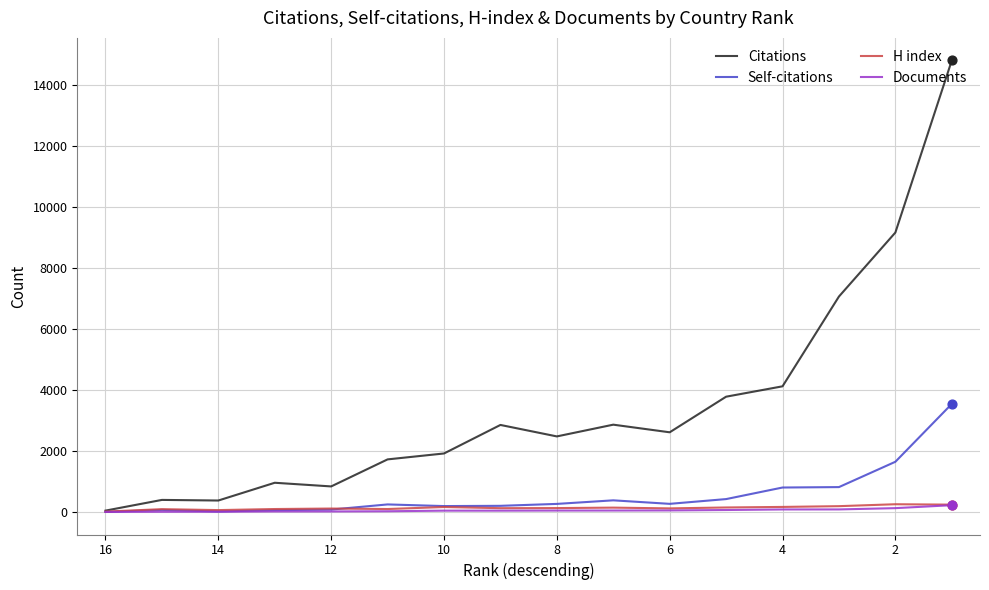

At how many categories does at least one series exceed 972?

11